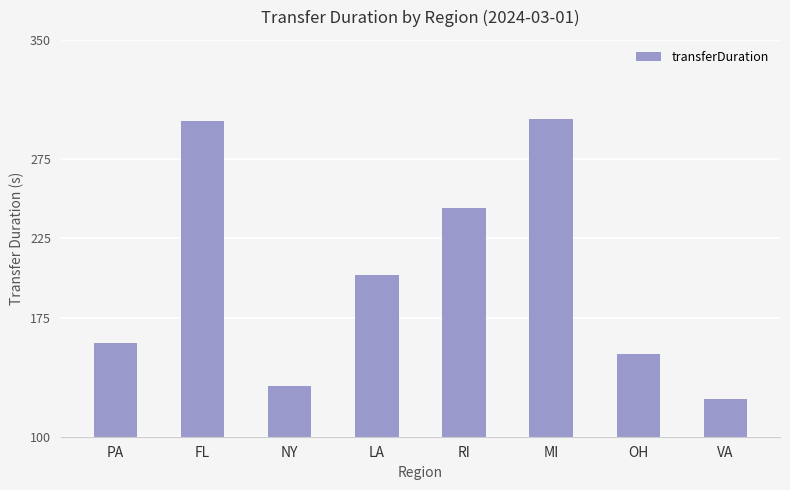

Reading left to right, extract all data points from this chart.

PA=159	FL=299	NY=132	LA=202	RI=244	MI=300	OH=152	VA=124